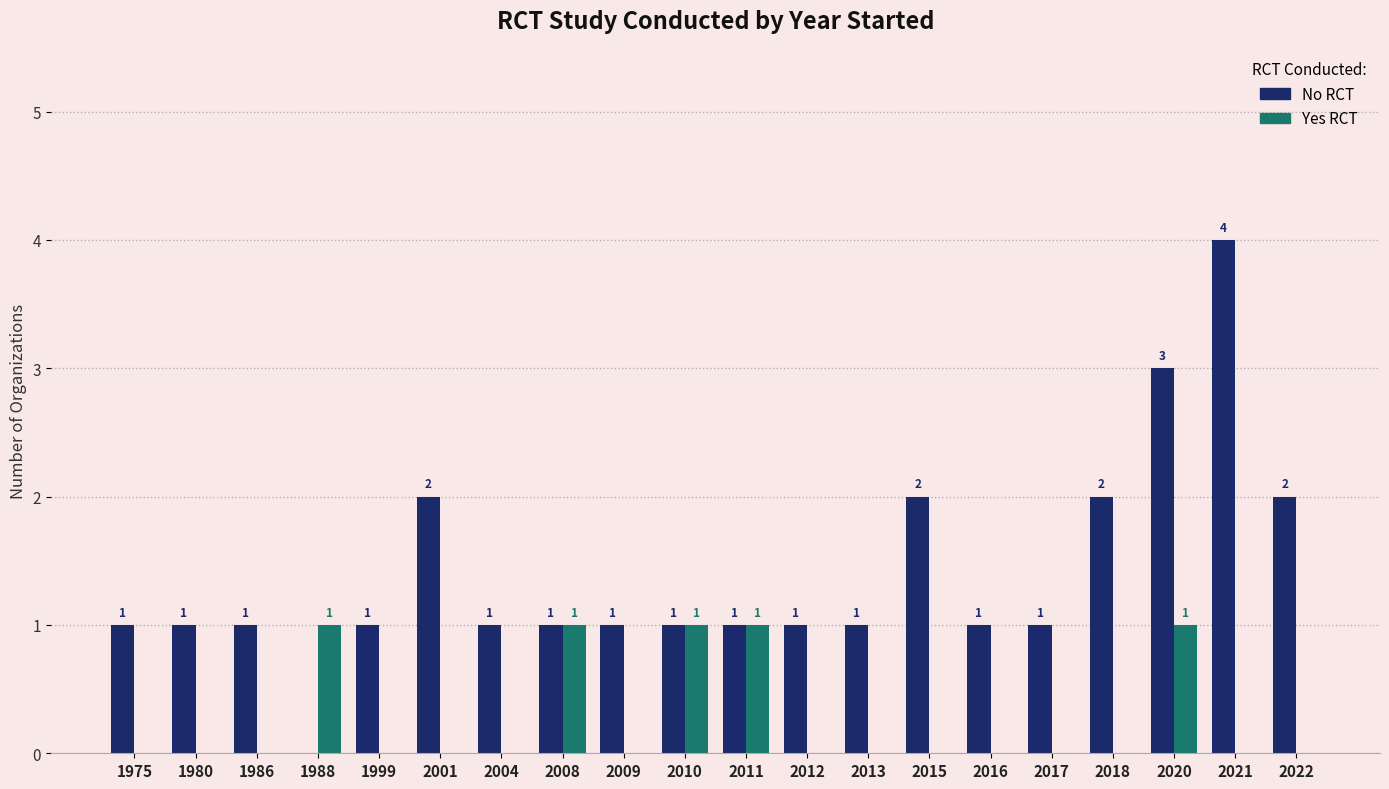

Which category has the highest value across all series?

2021